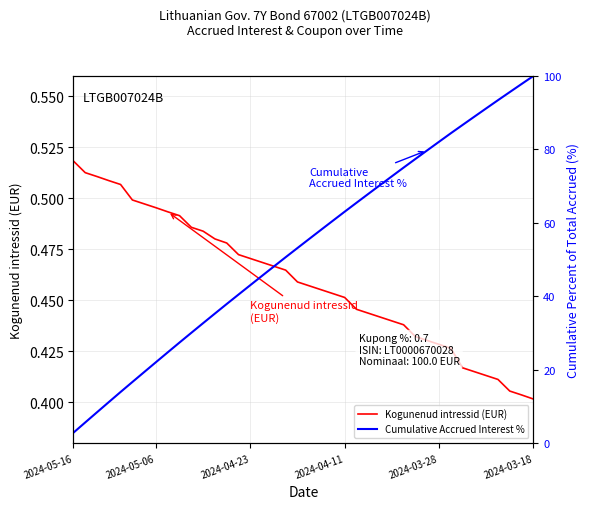

Which series changed the most between 2024-03-28 and 33?

Cumulative Accrued Interest %